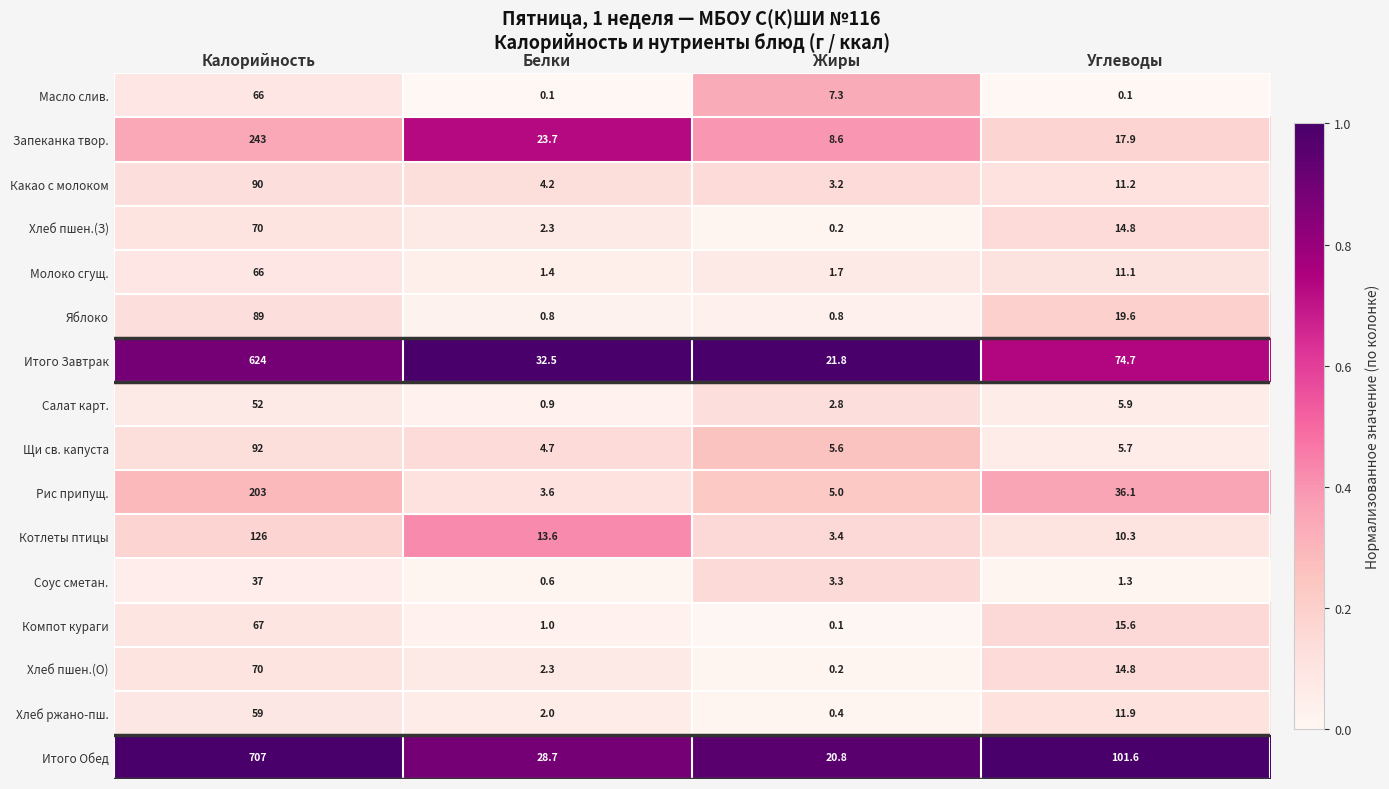

At how many categories does at least one series exceed 0?

4